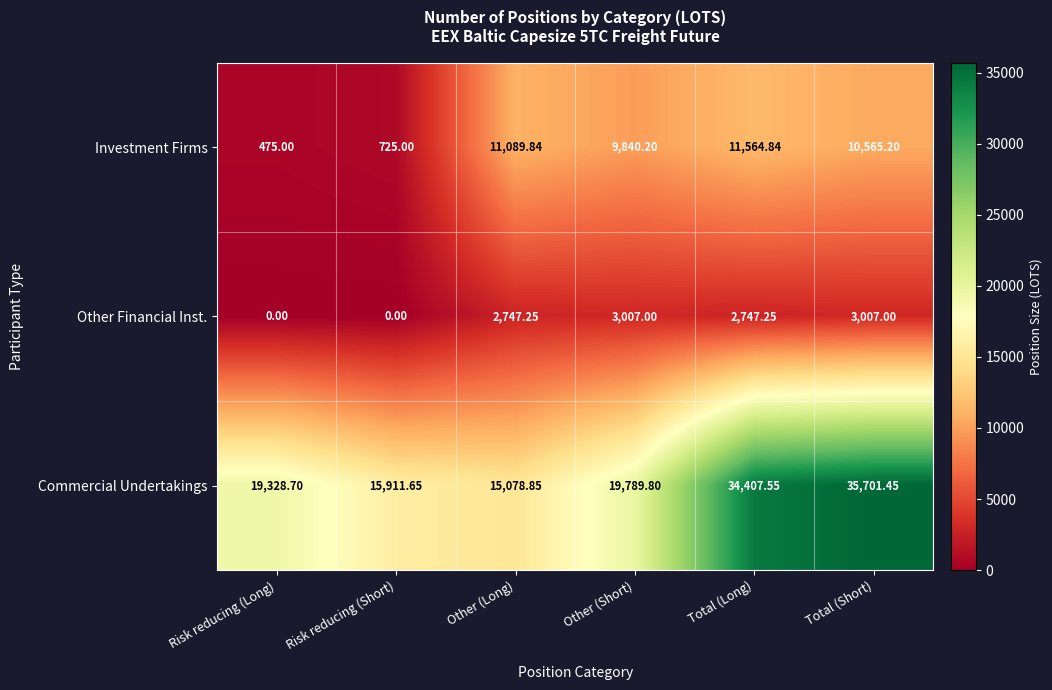

How many series are shown in this chart?

3